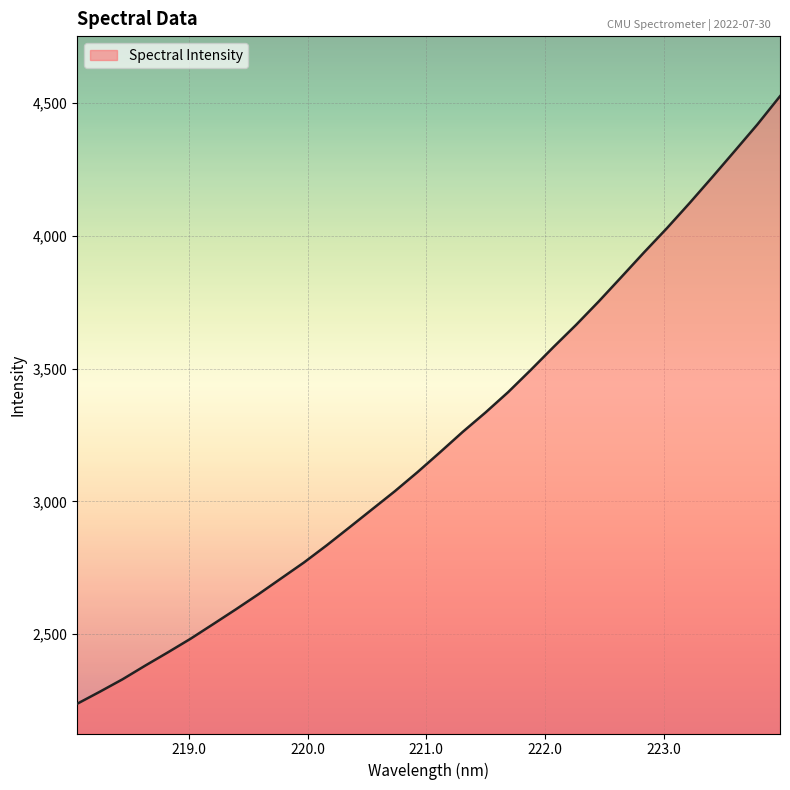

What is the smallest value displayed?

2238.4